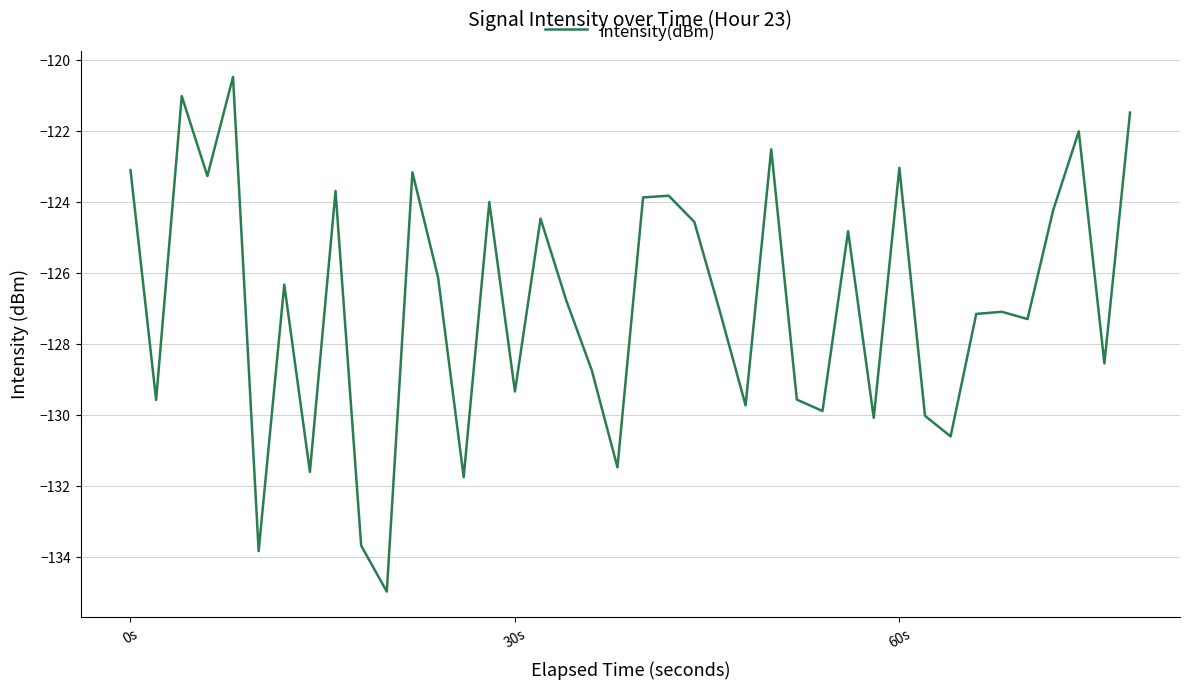

How many interior local peaks (higher than both neighbors) does the data have?

13